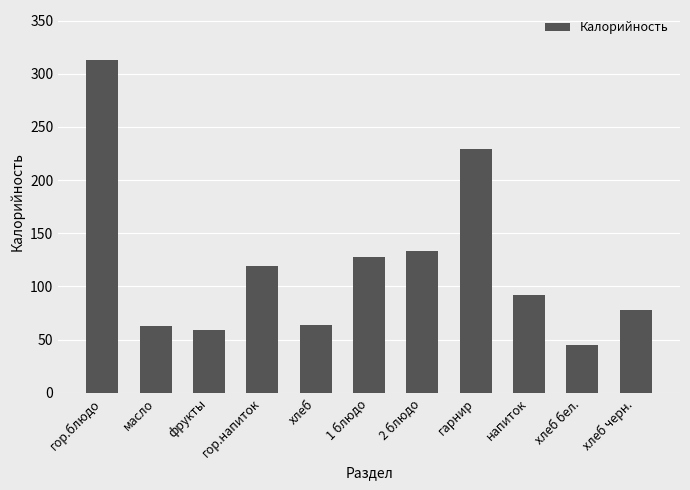

Approximately how many times larger is the value at 2 блюдо compared to масло?

2.1